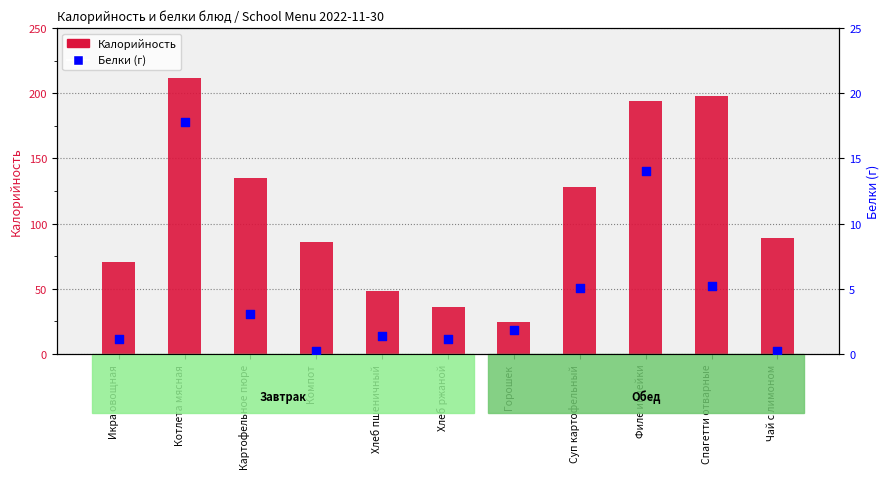

What is the ratio of the value at Котлета мясная to the value at Суп картофельный?

3.5